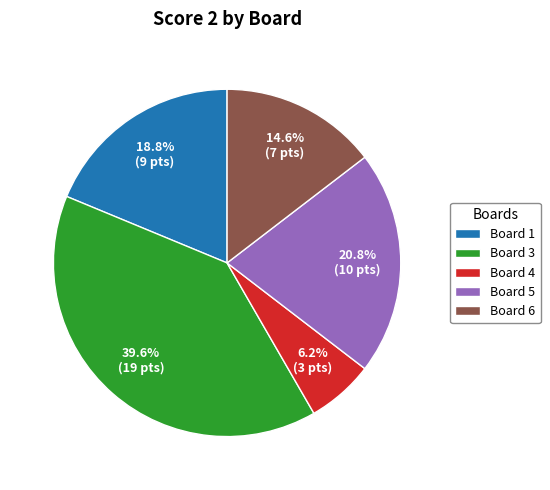

Approximately how many times larger is the value at Board 5 compared to Board 3?

0.5